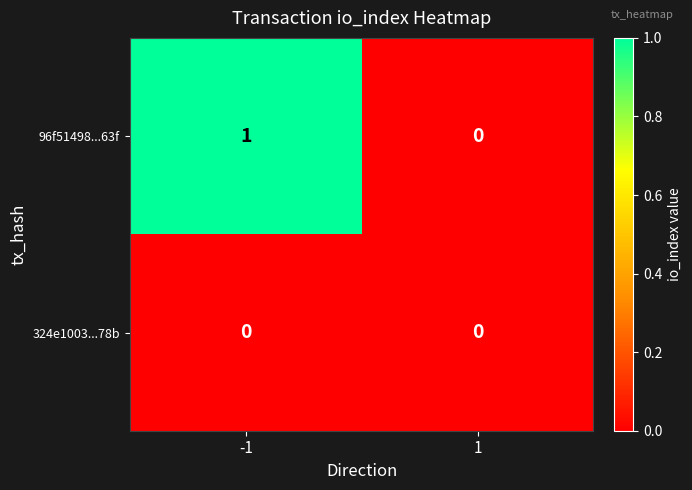

List the series in order of their peak value, lowest first.

324e1003...78b, 96f51498...63f